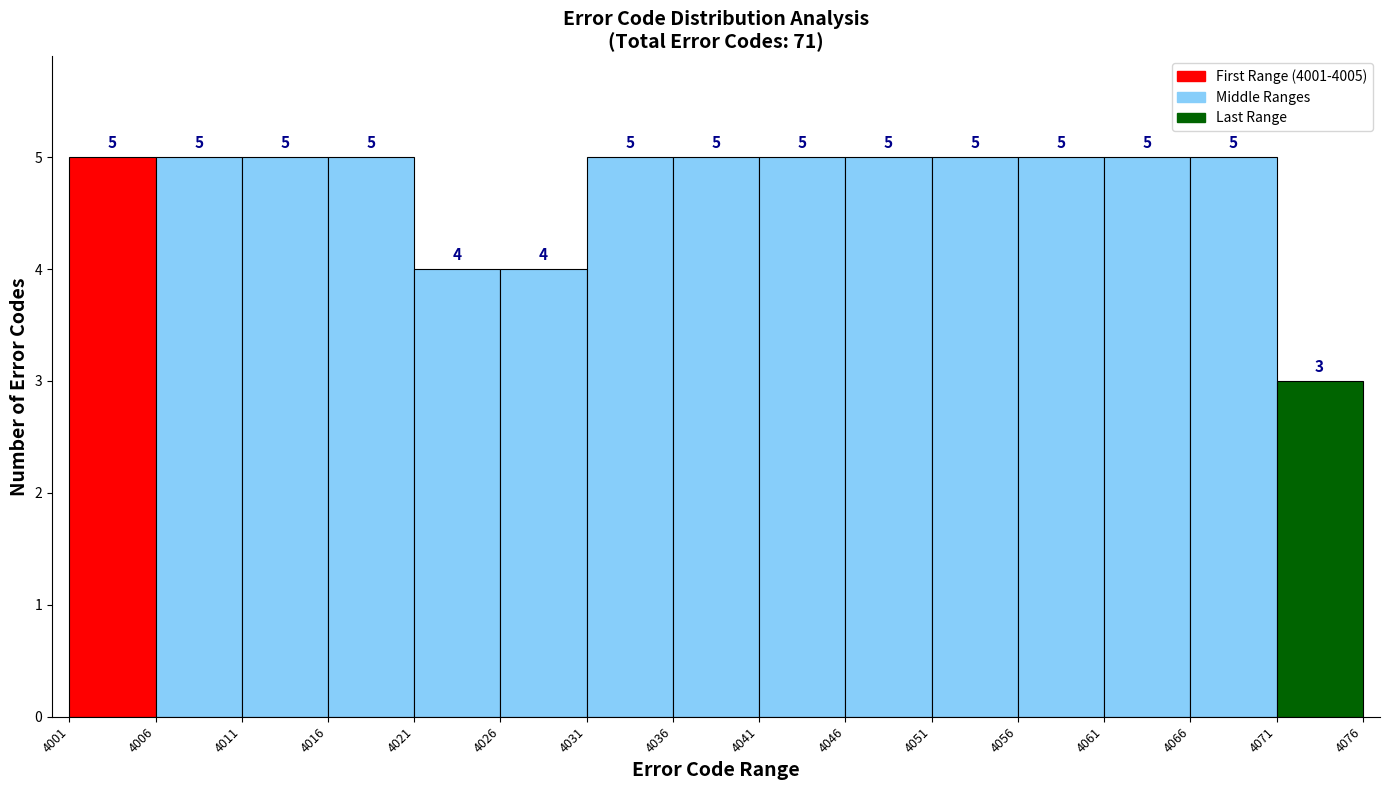

Reading left to right, list every bar in this chart as the range it spans on the x-axis followed by its height.

4001 to 4006: 5
4006 to 4011: 5
4011 to 4016: 5
4016 to 4021: 5
4021 to 4026: 4
4026 to 4031: 4
4031 to 4036: 5
4036 to 4041: 5
4041 to 4046: 5
4046 to 4051: 5
4051 to 4056: 5
4056 to 4061: 5
4061 to 4066: 5
4066 to 4071: 5
4071 to 4076: 3